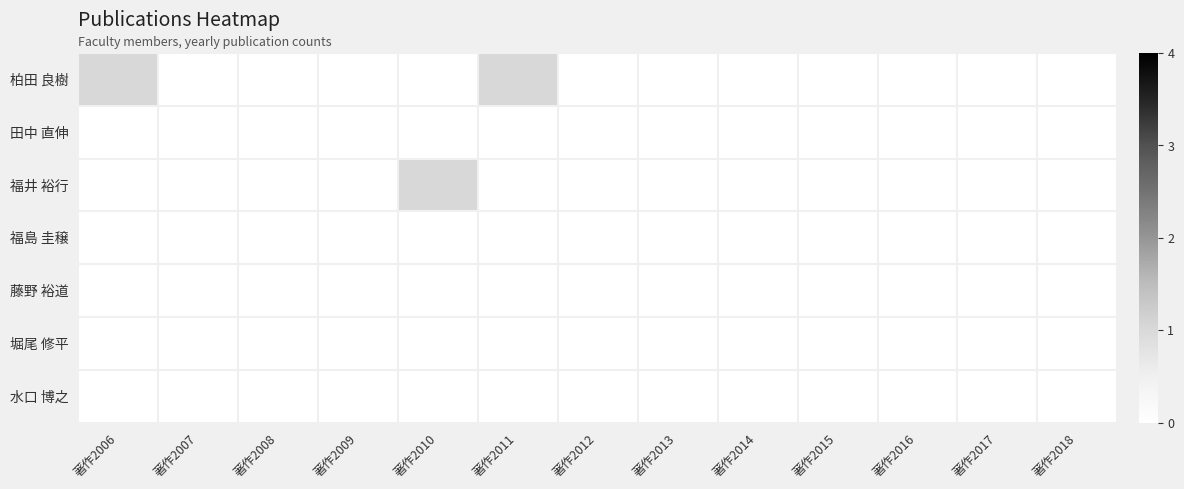

At which category is the sum across all series the highest?

著作2006